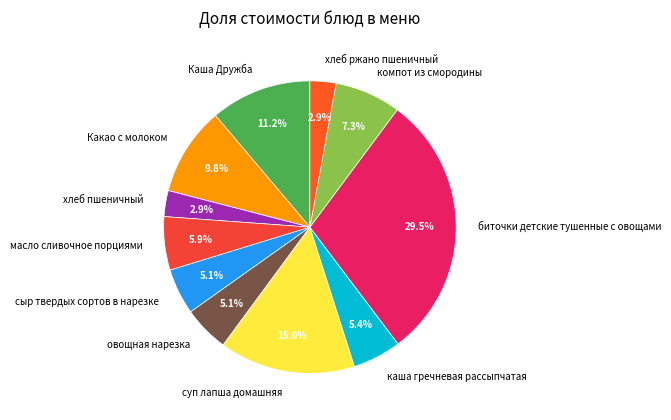

Is суп лапша домашняя the majority of the pie?

No